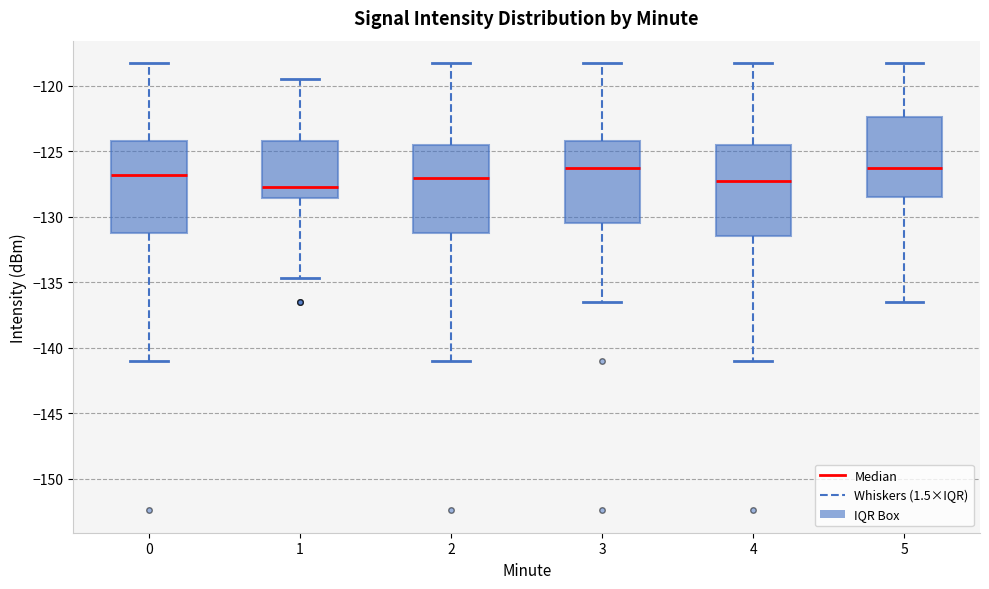

Where is the lower edge of the box at x = 2 on the y-axis? The values are not printed on the chart, so give them approximately, as read against the axis.

-131.0